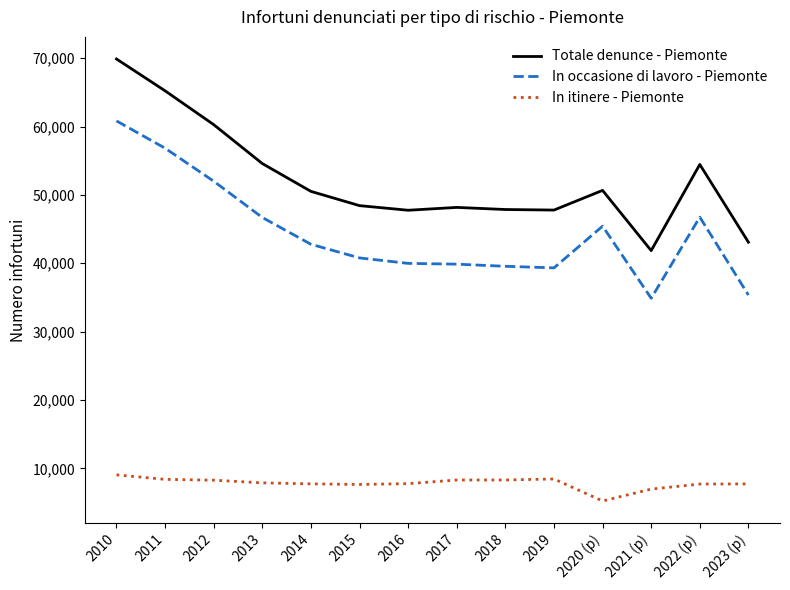

Read the In itinere - Piemonte value at 2021 (p), to the nearest 10.

6970